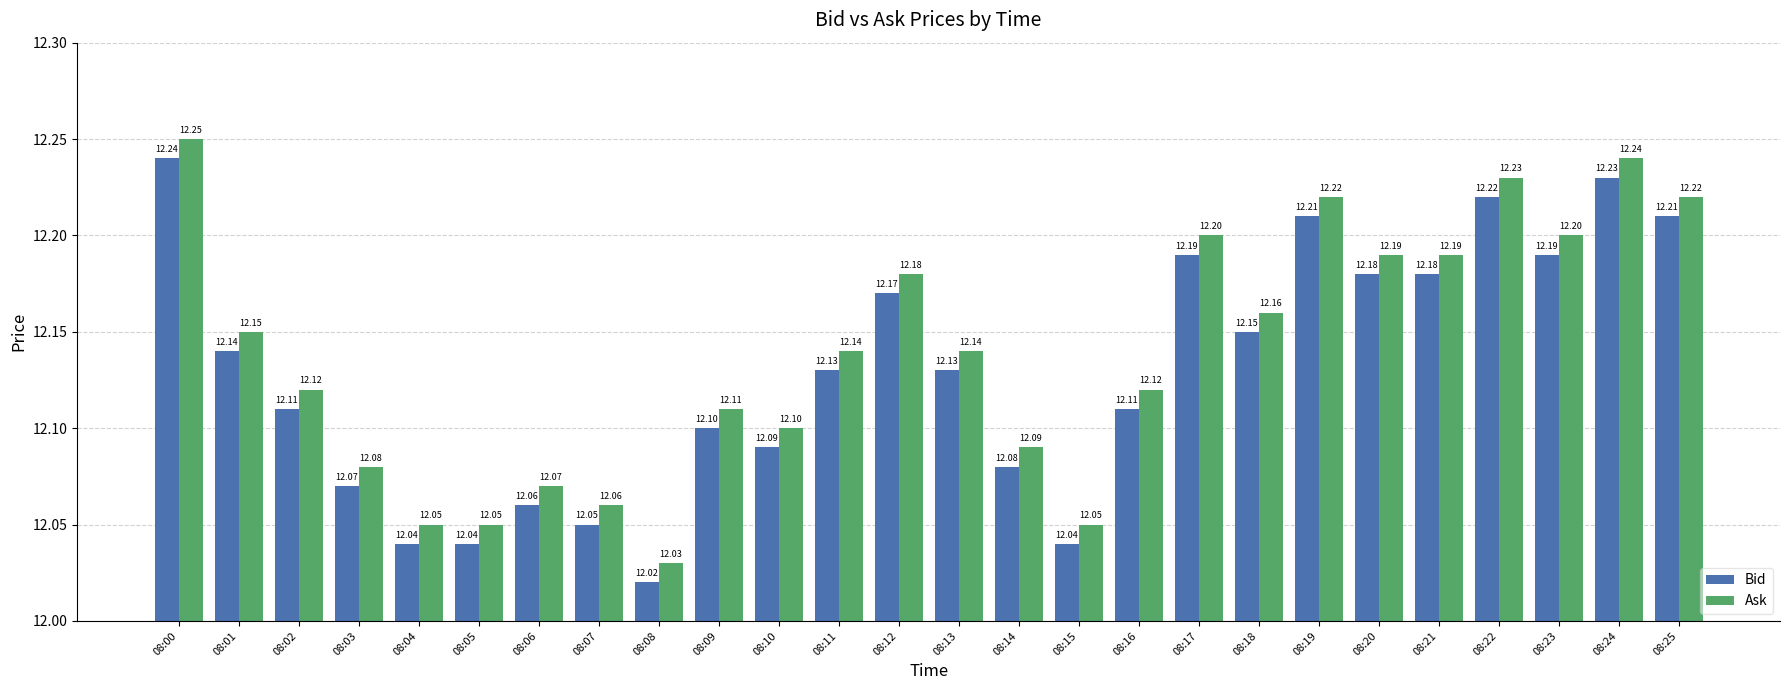

Rank the series by their average value, from lowest to highest.

Bid, Ask